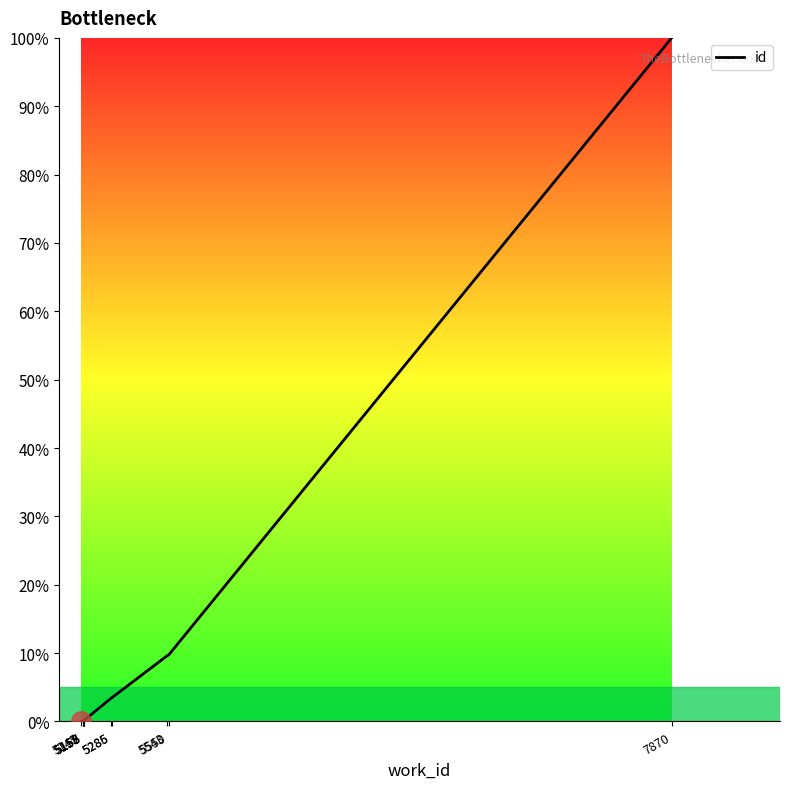

The value at 5155 is 0.1. True or false?

True